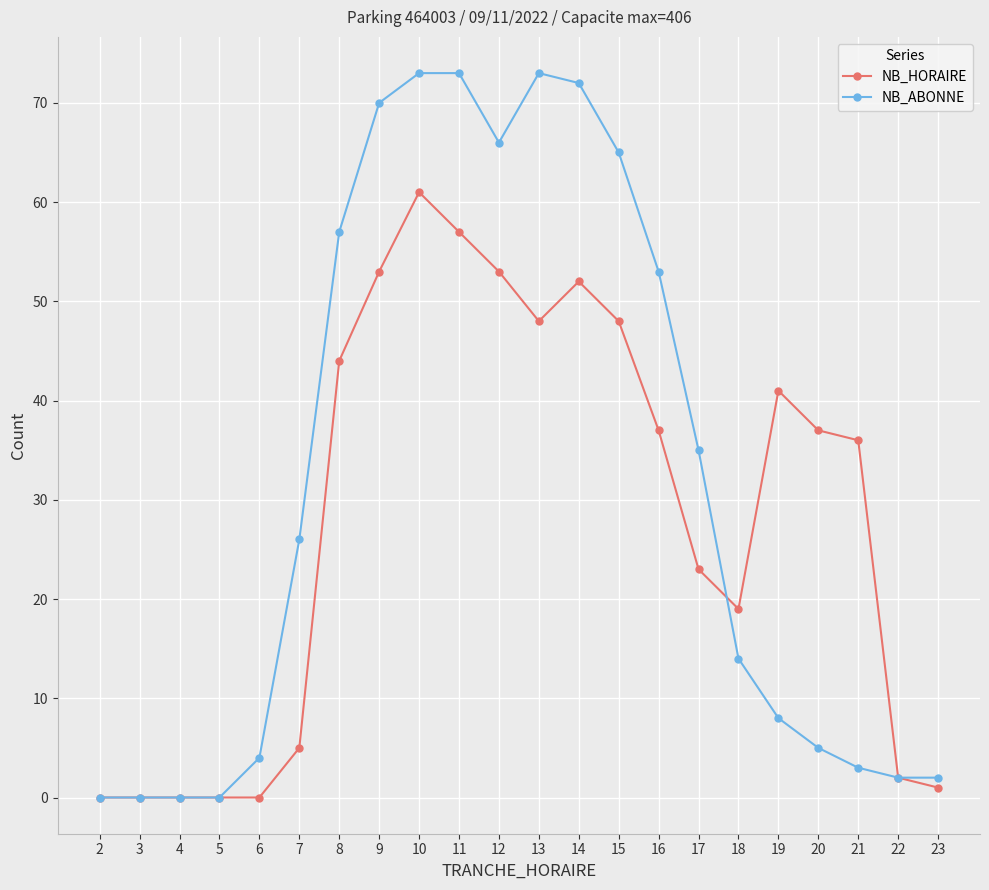

What is the value of the NB_HORAIRE point at the 8th from the left?

53